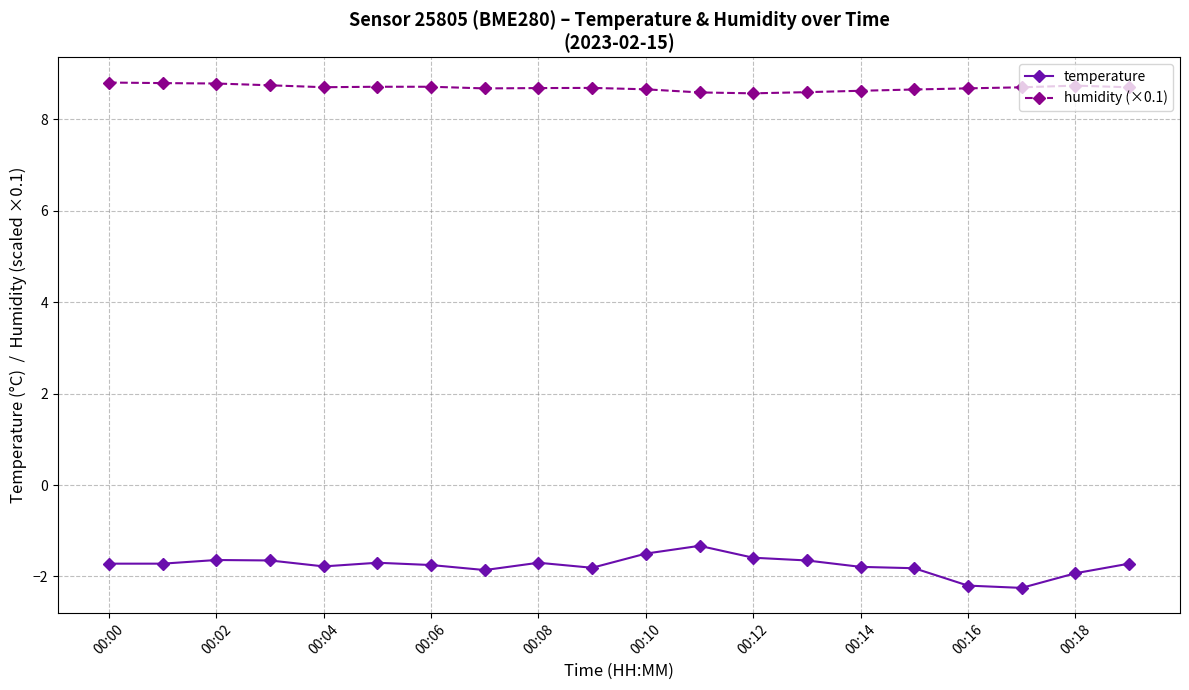

At how many categories does at least one series exceed -1?

20